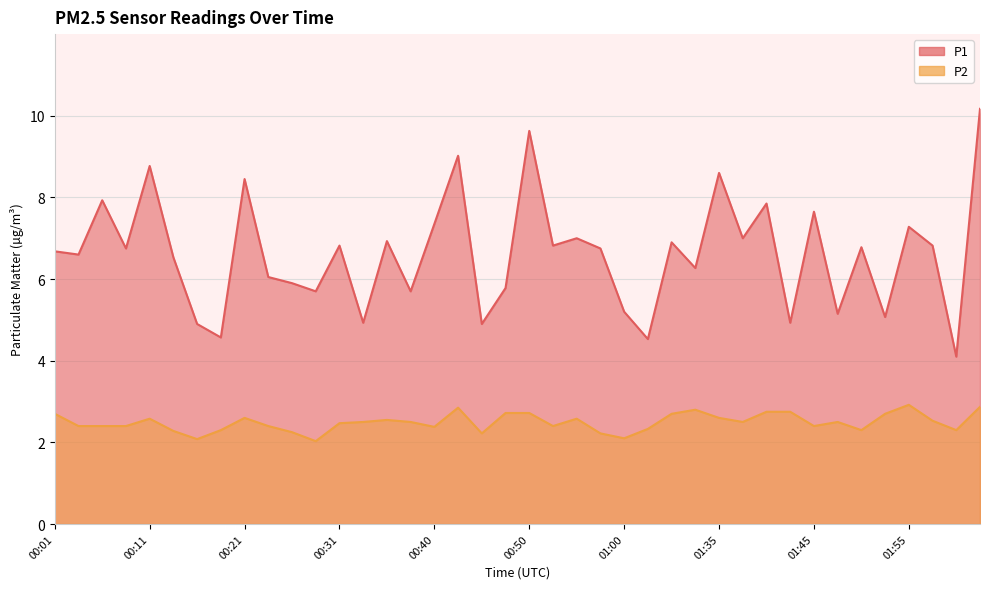

What is the sum of the P1 values at 01:48 and 00:40?

12.5